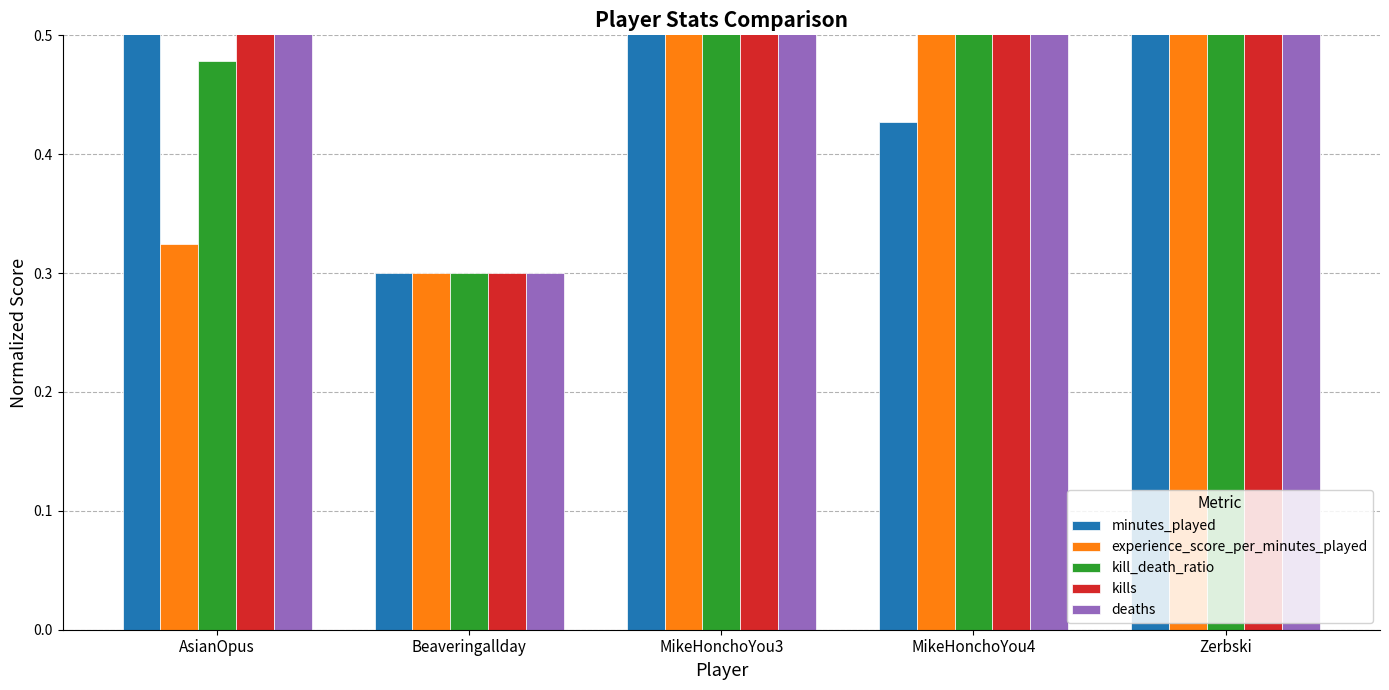

The minutes_played series shows 0.1 at Beaveringallday. True or false?

False